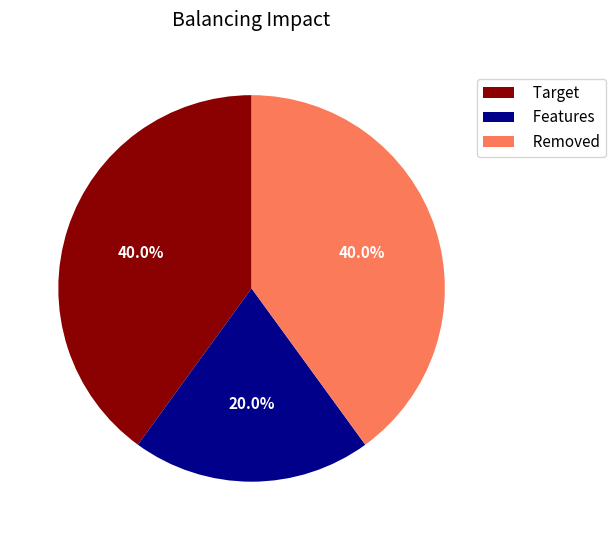

Which slice is the smallest?

Features